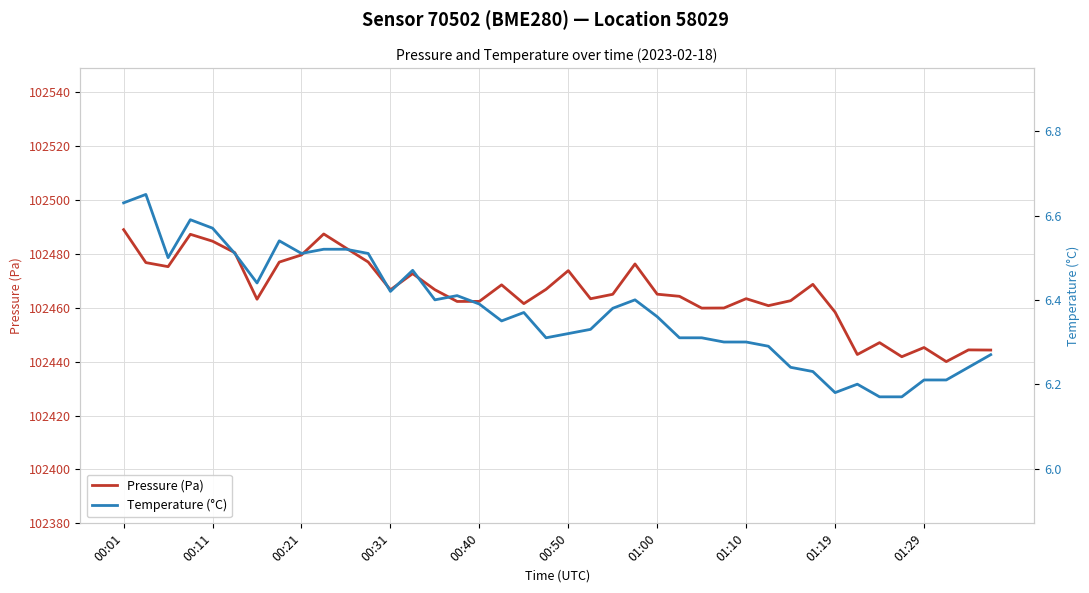

At which category is the sum across all series the highest?

00:01